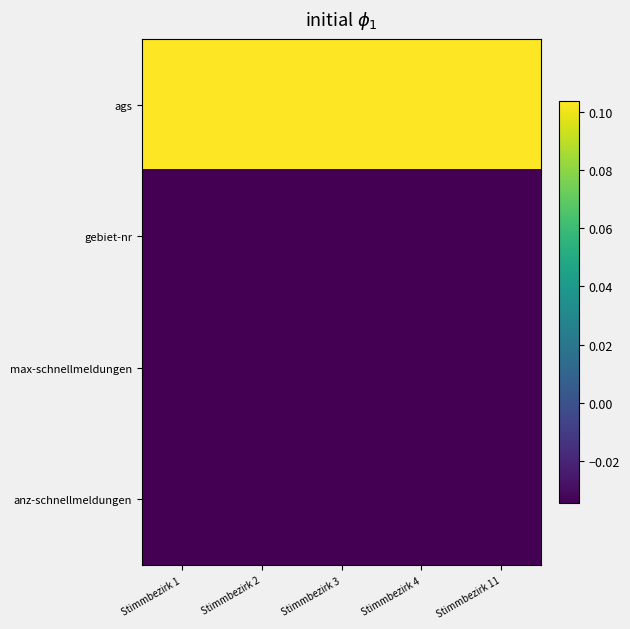

Which has a higher value, Stimmbezirk 2 or Stimmbezirk 3?

Stimmbezirk 2